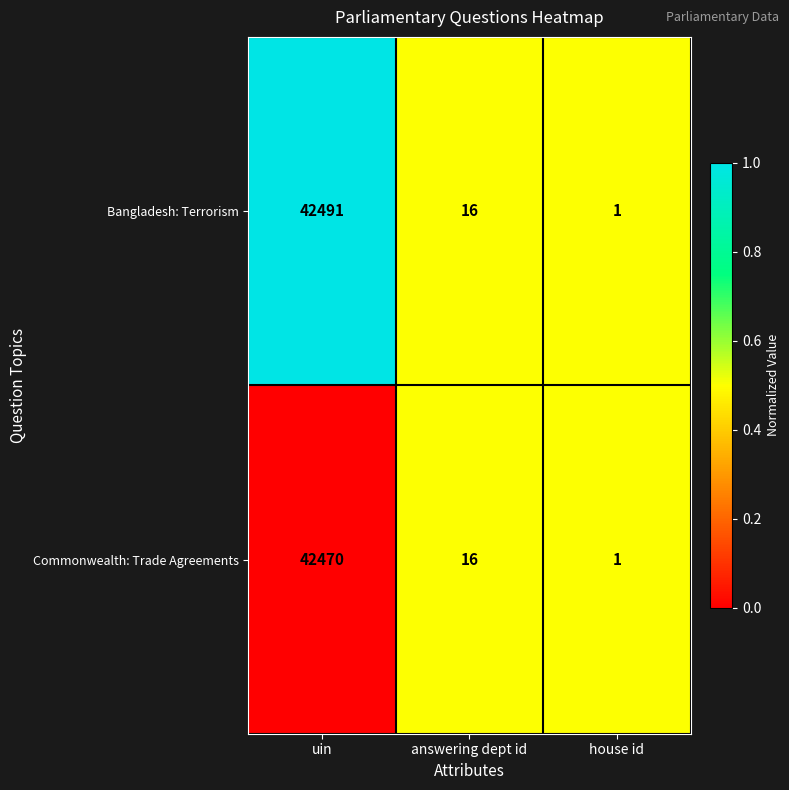

The Commonwealth: Trade Agreements series shows 11 at answering dept id. True or false?

False